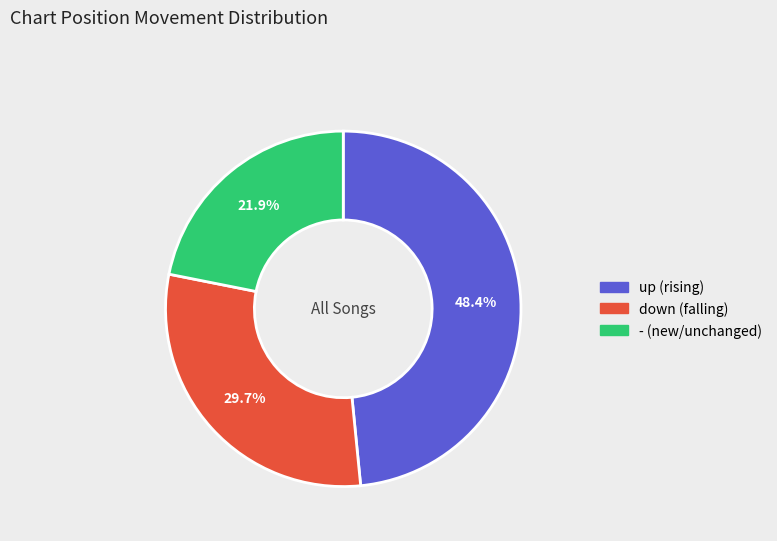

Count the number of slices in the pie.

3